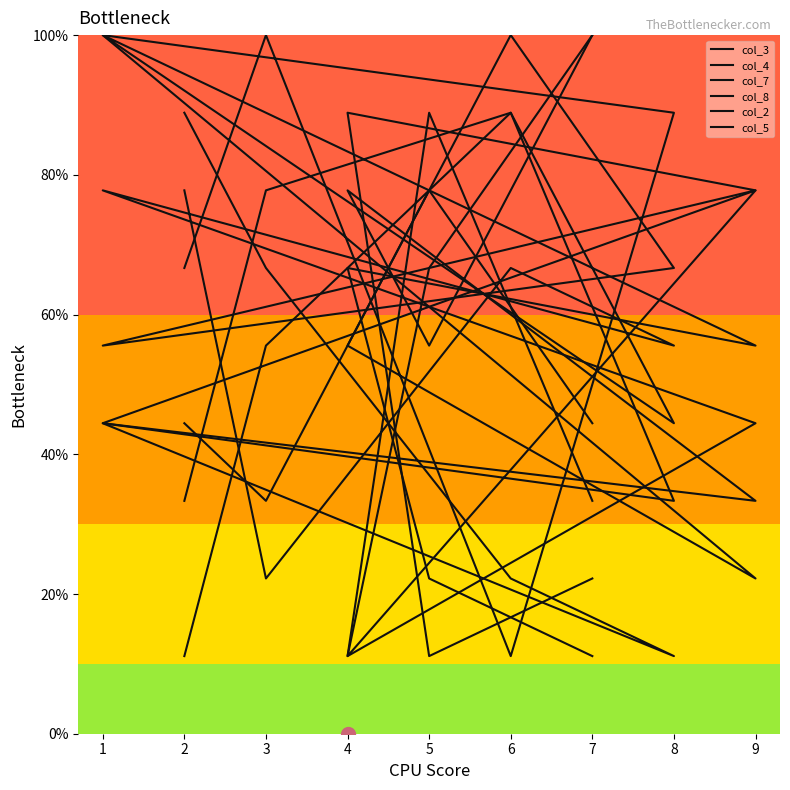

What is the sum of all col_3 values?

488.9